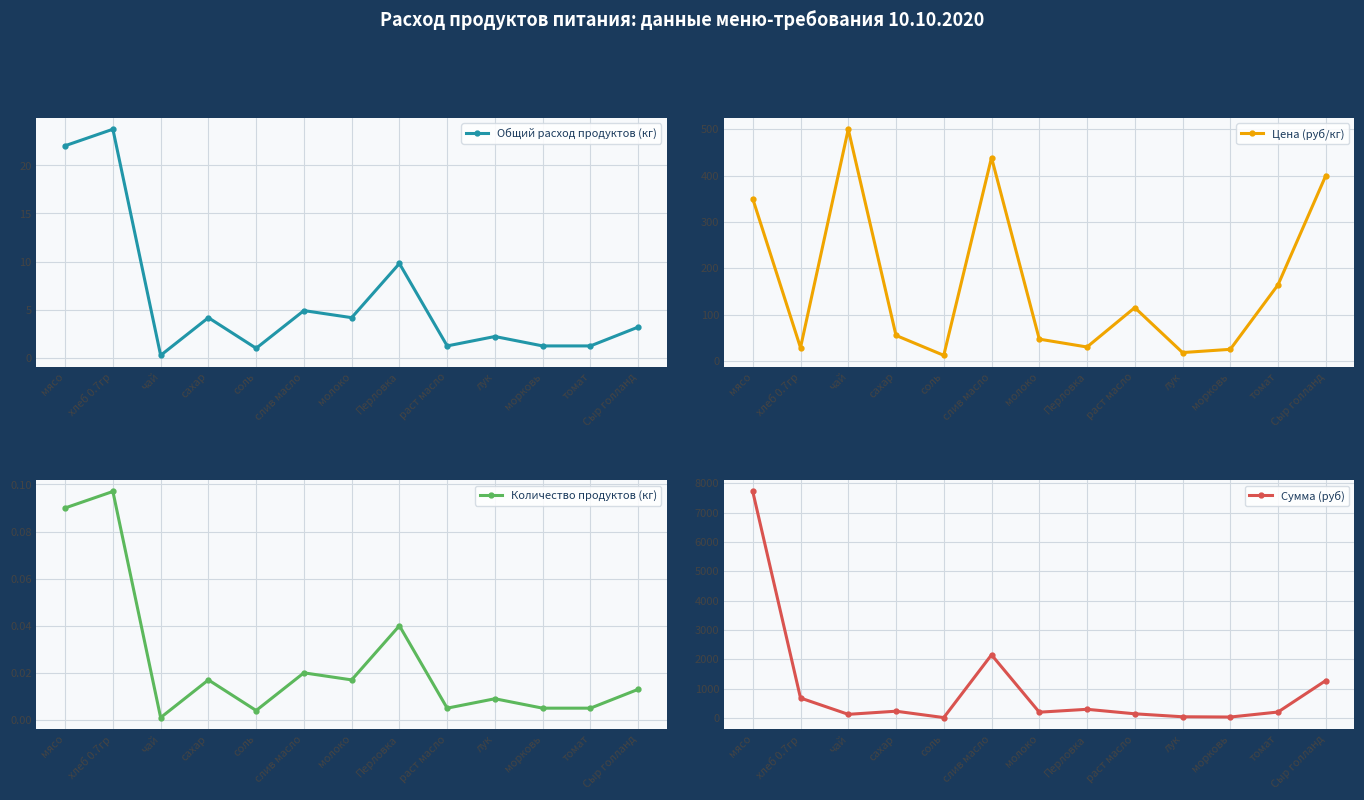

The value of Количество продуктов (кг) at Сыр голланд is 0.0. True or false?

True